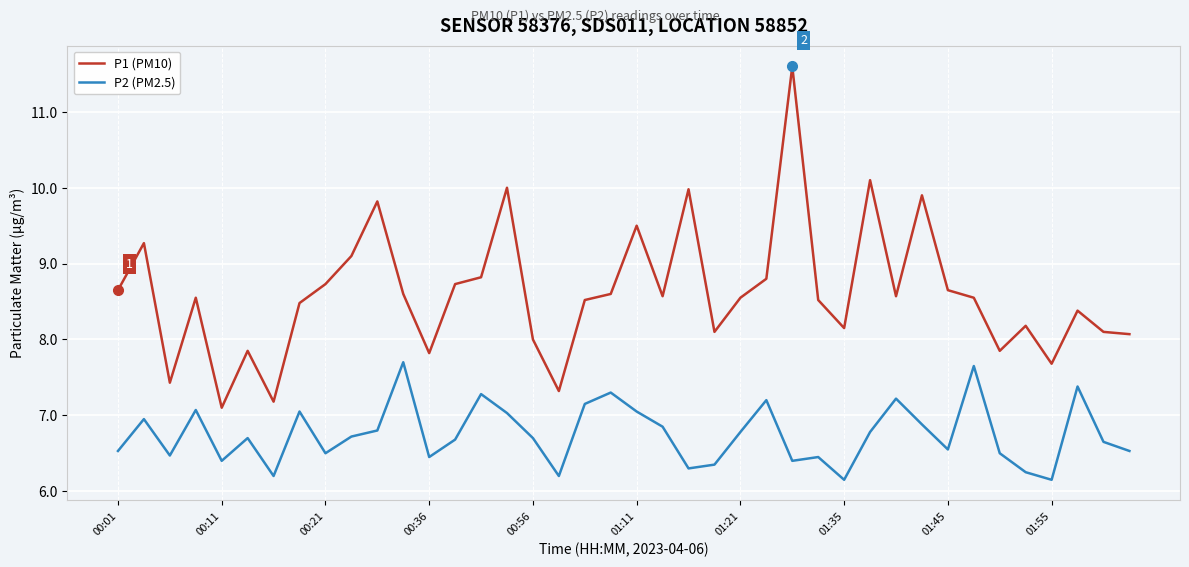

True or false: P2 (PM2.5) and P1 (PM10) cross at least once.

False